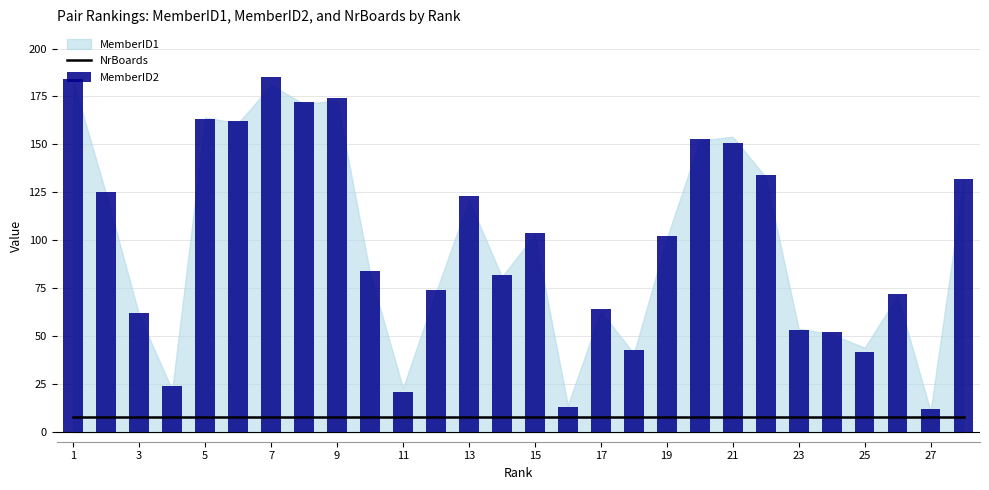

At how many categories does at least one series exceed 178?

2